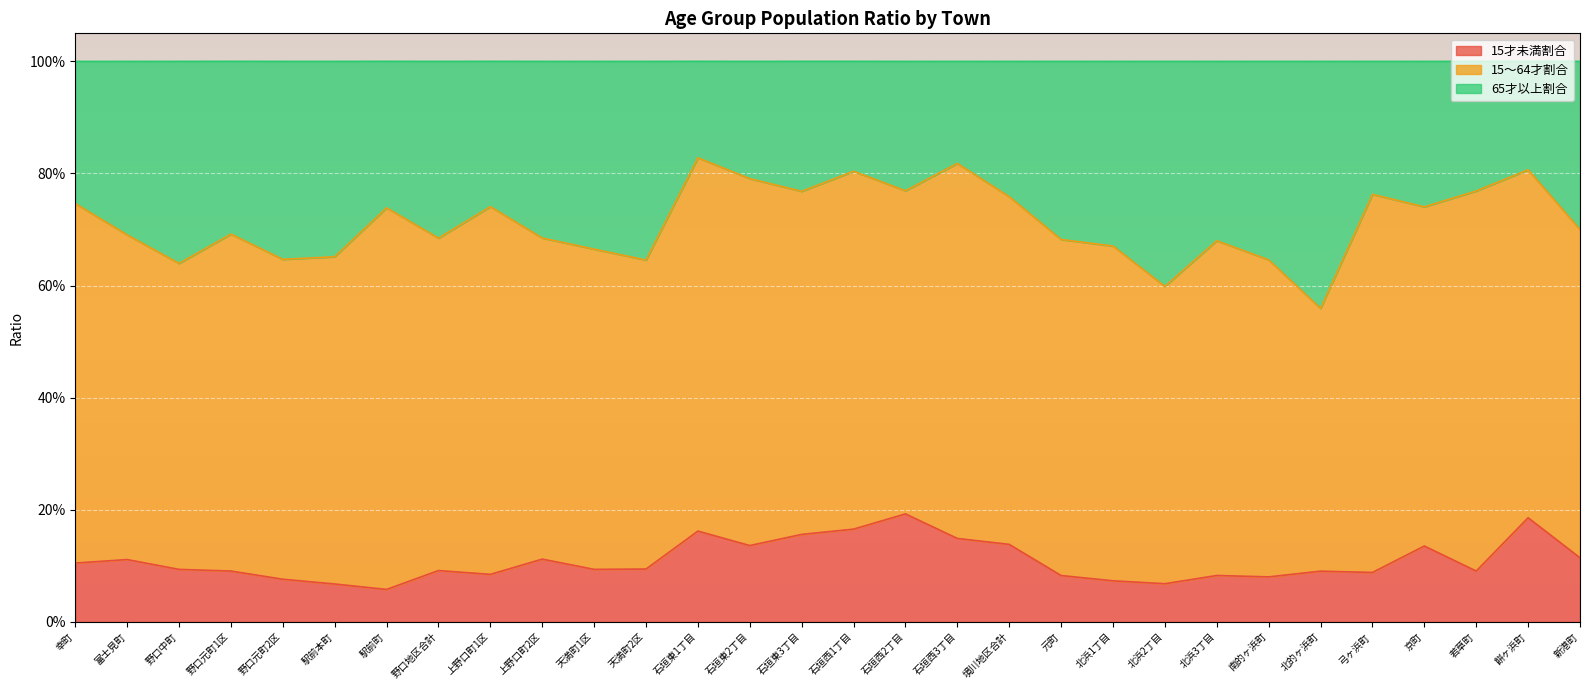

What is the approximate value of 15才未満割合 at 石垣東2丁目?

0.1